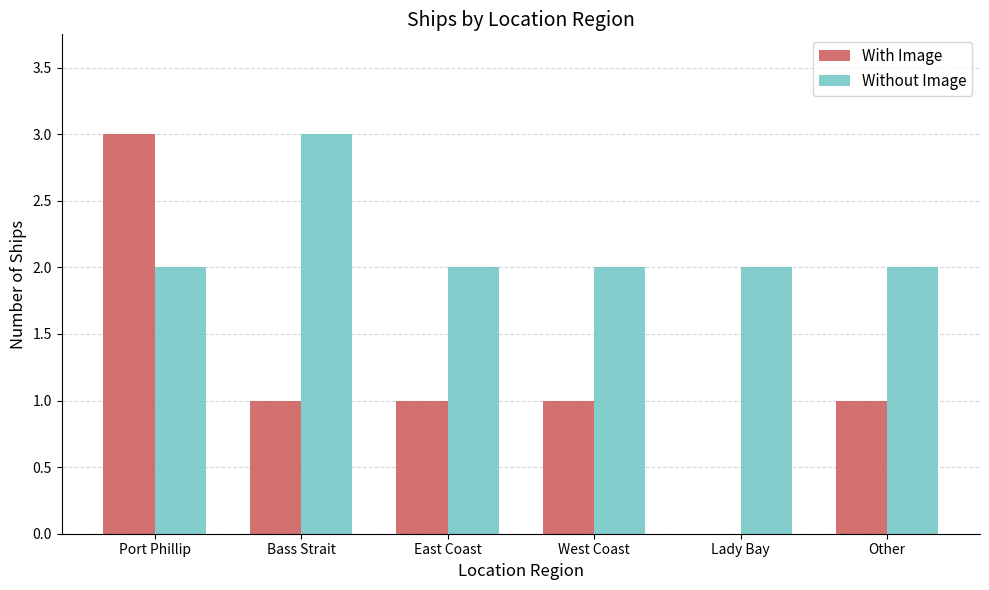

Reading left to right, transcribe all the data shown in this chart.

With Image: Port Phillip=3	Bass Strait=1	East Coast=1	West Coast=1	Lady Bay=0	Other=1
Without Image: Port Phillip=2	Bass Strait=3	East Coast=2	West Coast=2	Lady Bay=2	Other=2